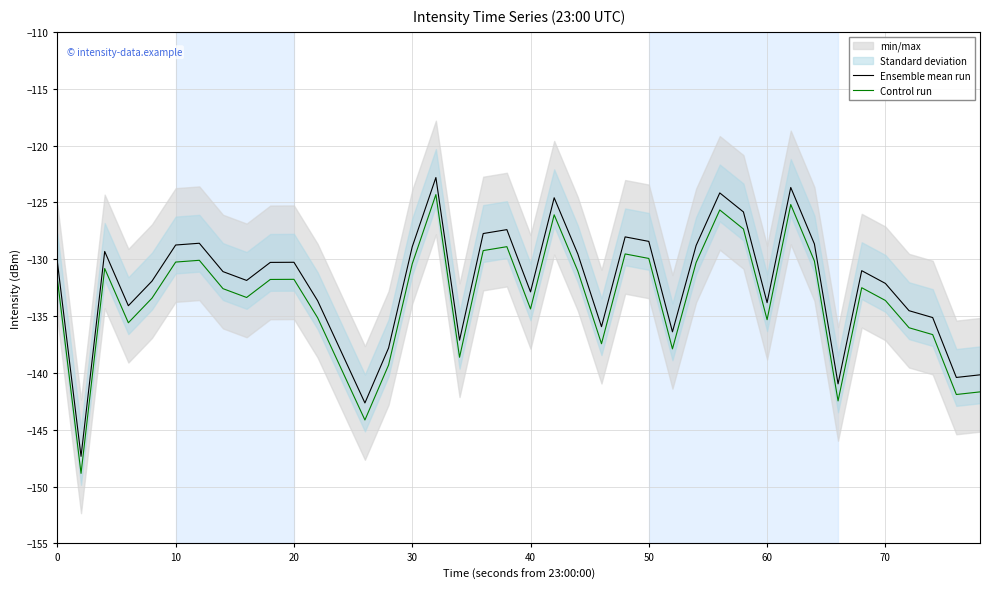

The value of Control run at 60 is -40.4. True or false?

False